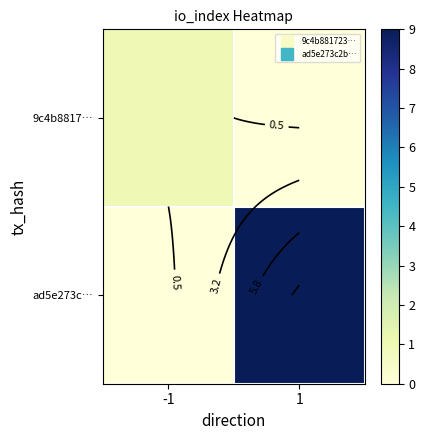

What is the total value across all series at 1?

9